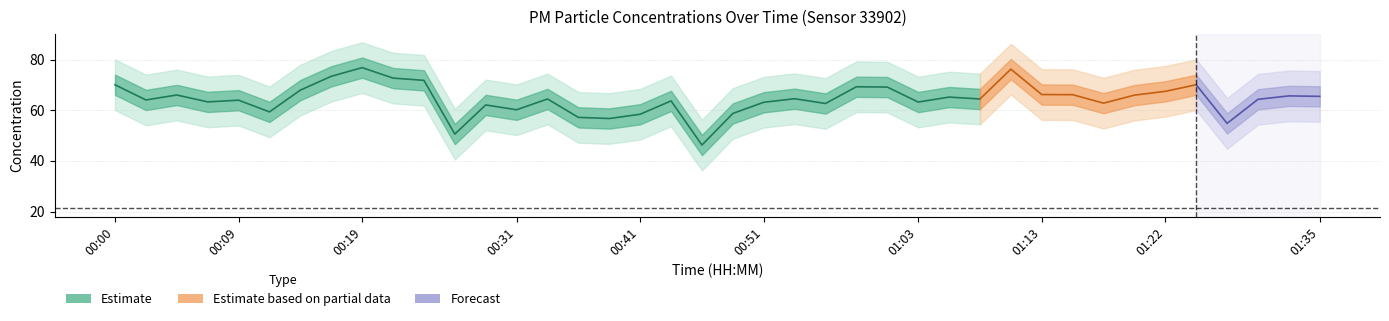

True or false: P2 has a value of 9.9 at 01:30.

False